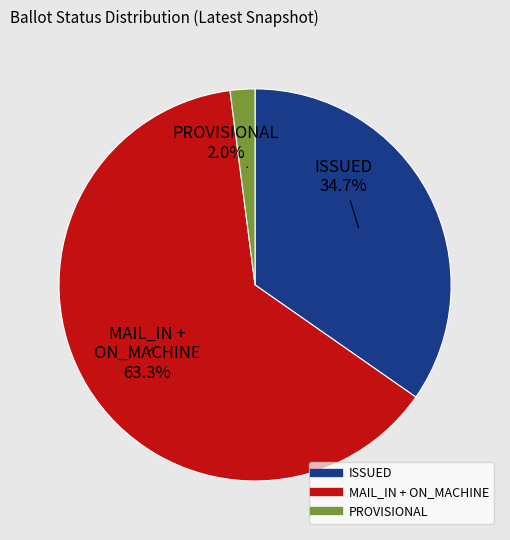

How many slices are in this pie chart?

3